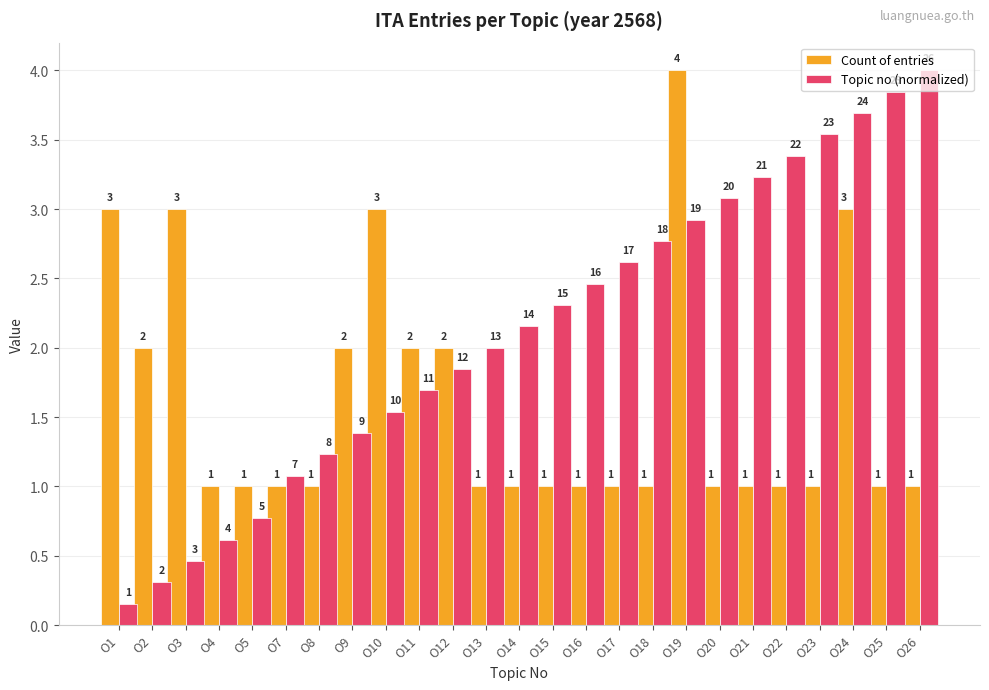

Between O2 and O22, which series saw the biggest shift?

Topic no (normalized)